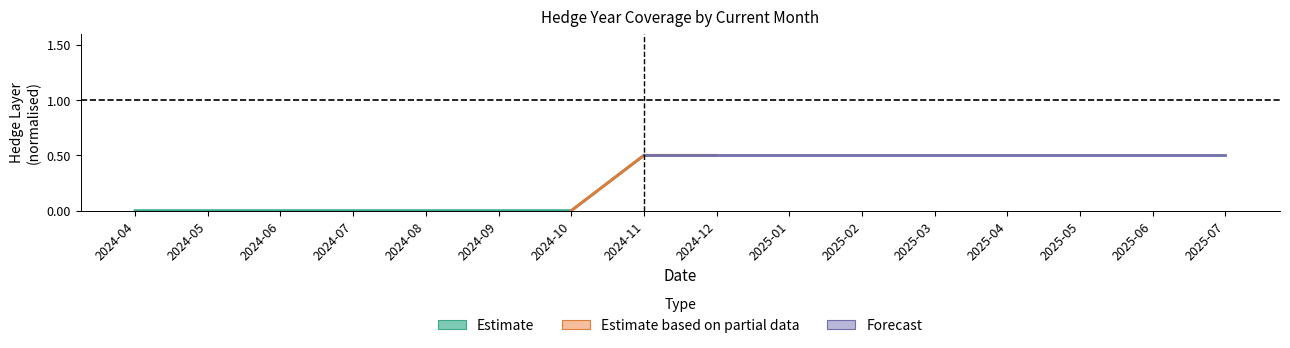

At which category does the chart reach its minimum across all series?

2024-04-01